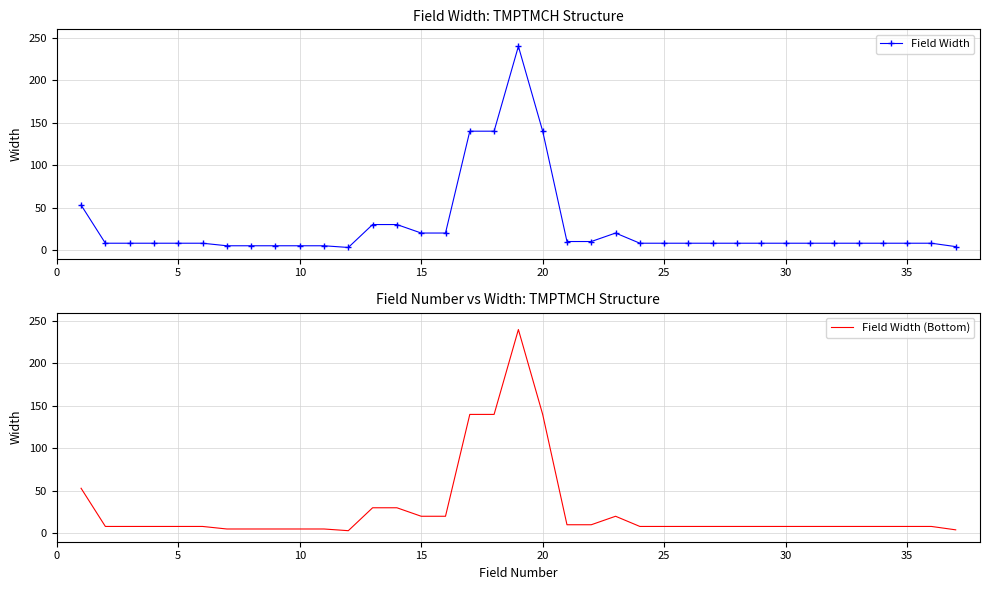

What is the value of the Field Width (Bottom) point at the 18th from the left?

140